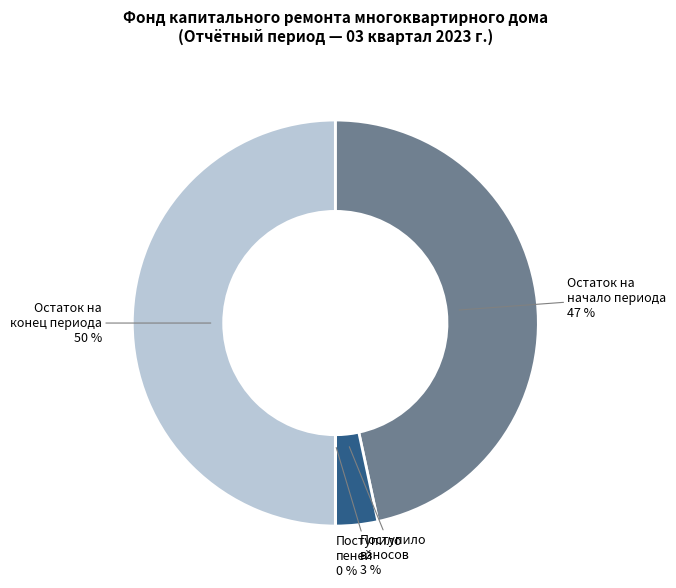

To the nearest percent, what is the average slice percentage?

25%